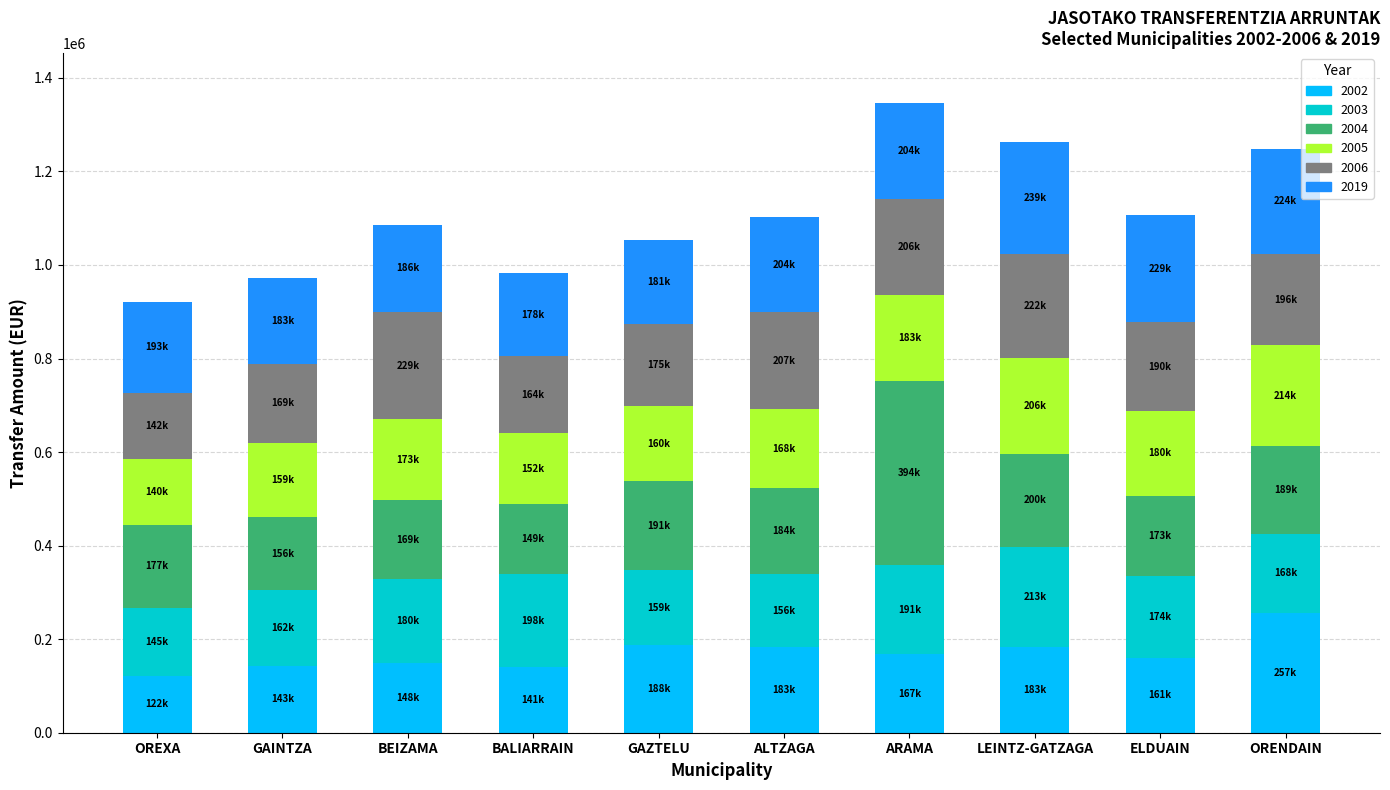

What is the total value across all series at ELDUAIN?

1106715.2